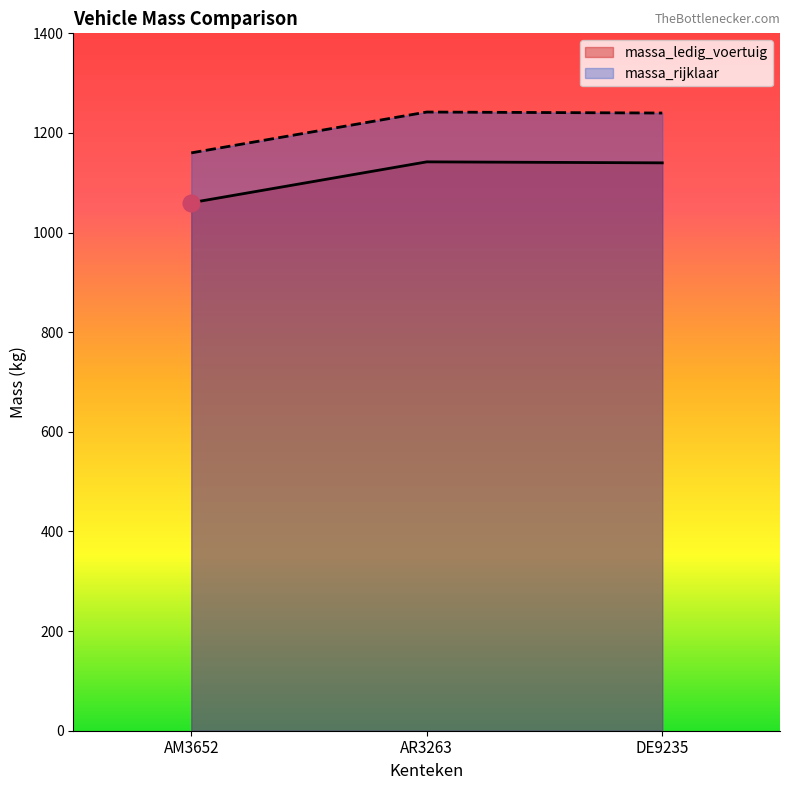

Rank the categories by massa_rijklaar value from highest to lowest.

AR3263, DE9235, AM3652